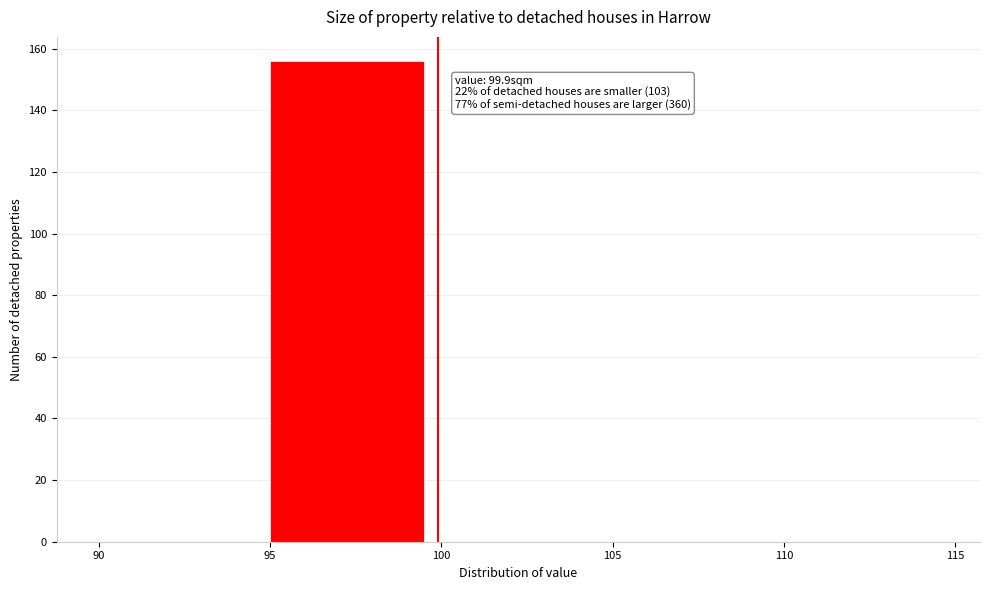

Over which range of the x-axis is the bar tallest?

95 to 100